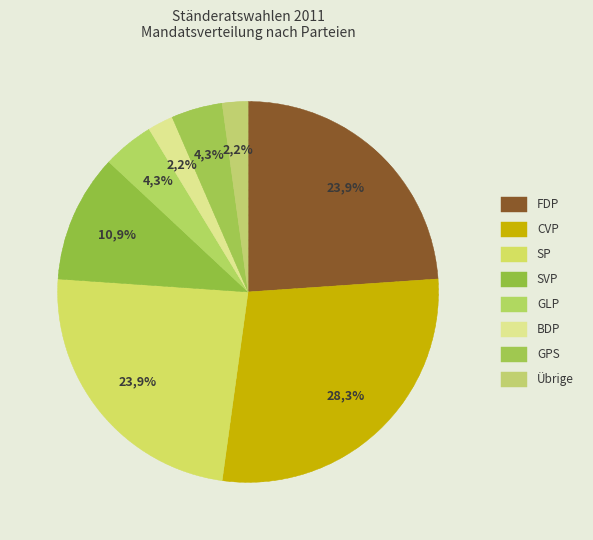

Which slice is the largest?

CVP